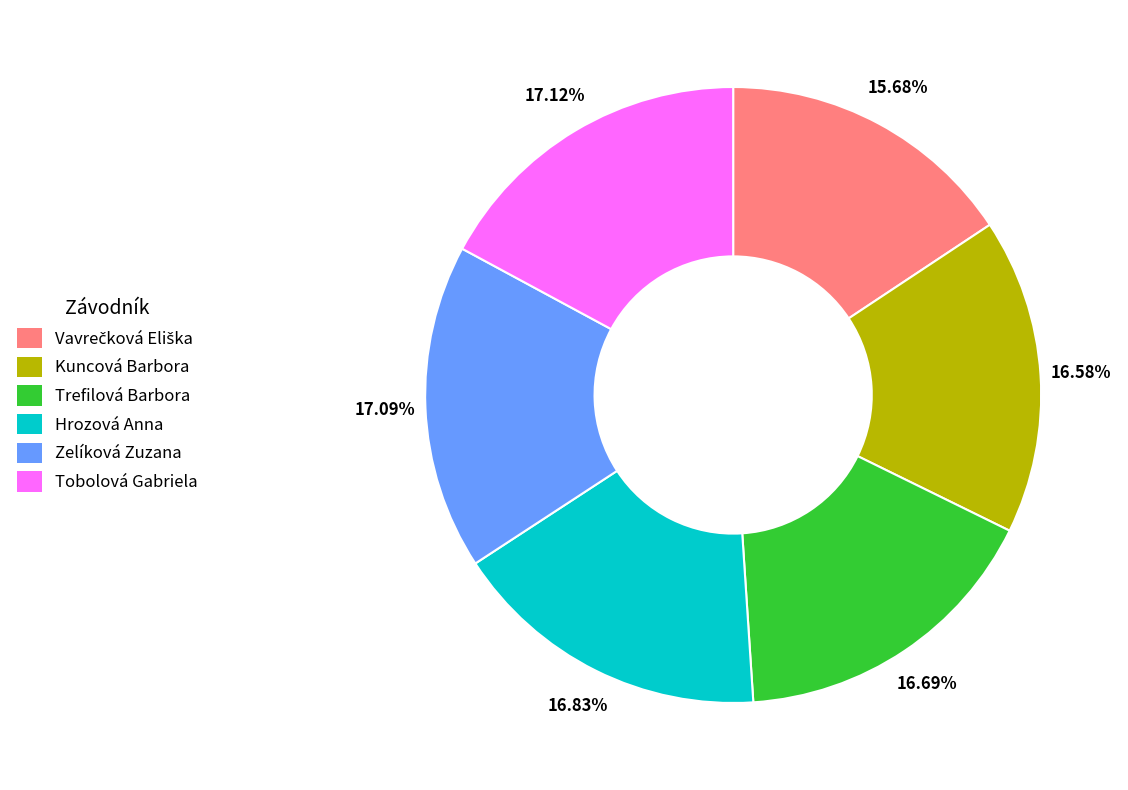

Approximately how many times larger is the value at Zelíková Zuzana compared to Tobolová Gabriela?

1.0